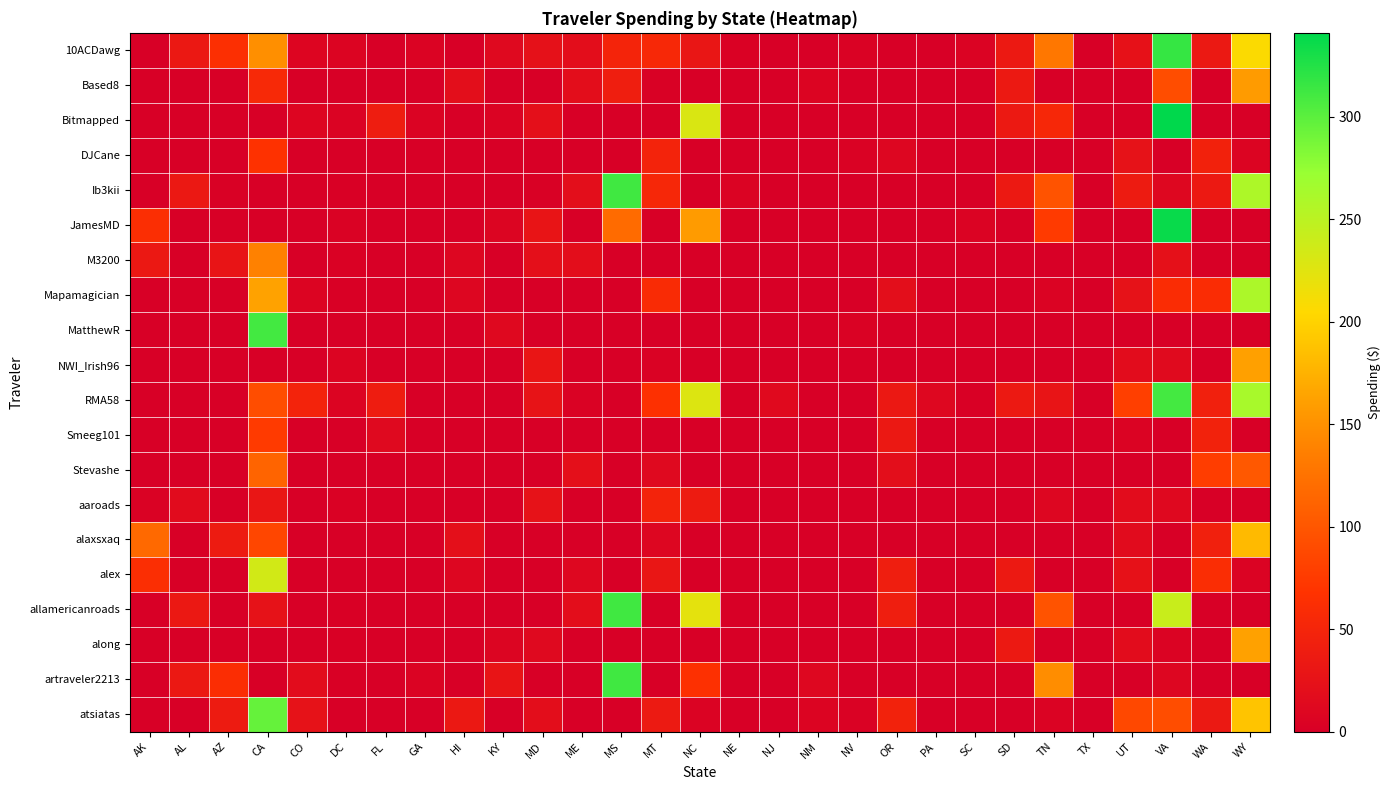

Which series has the largest total across all categories?

RMA58